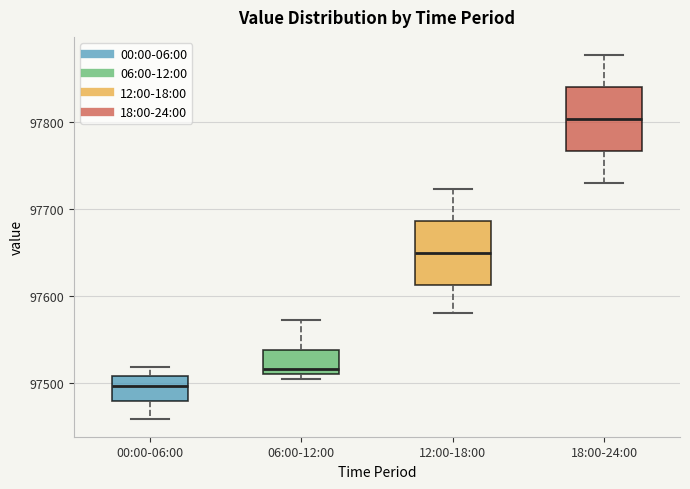

Which box's median line is the lowest?

00:00-06:00